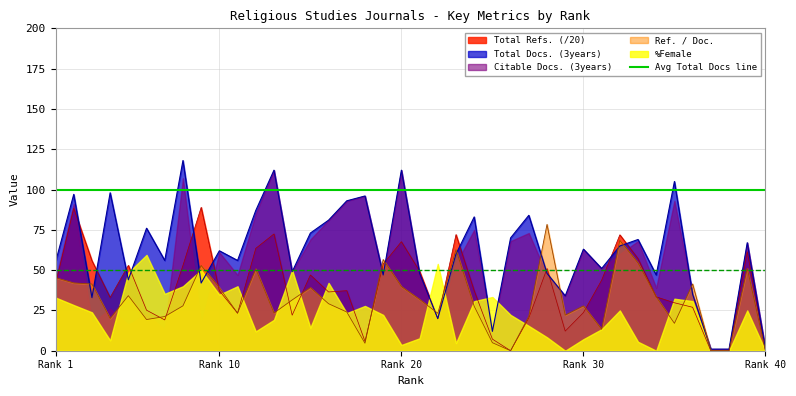

Which series has the largest total across all categories?

Total Docs. (3years)